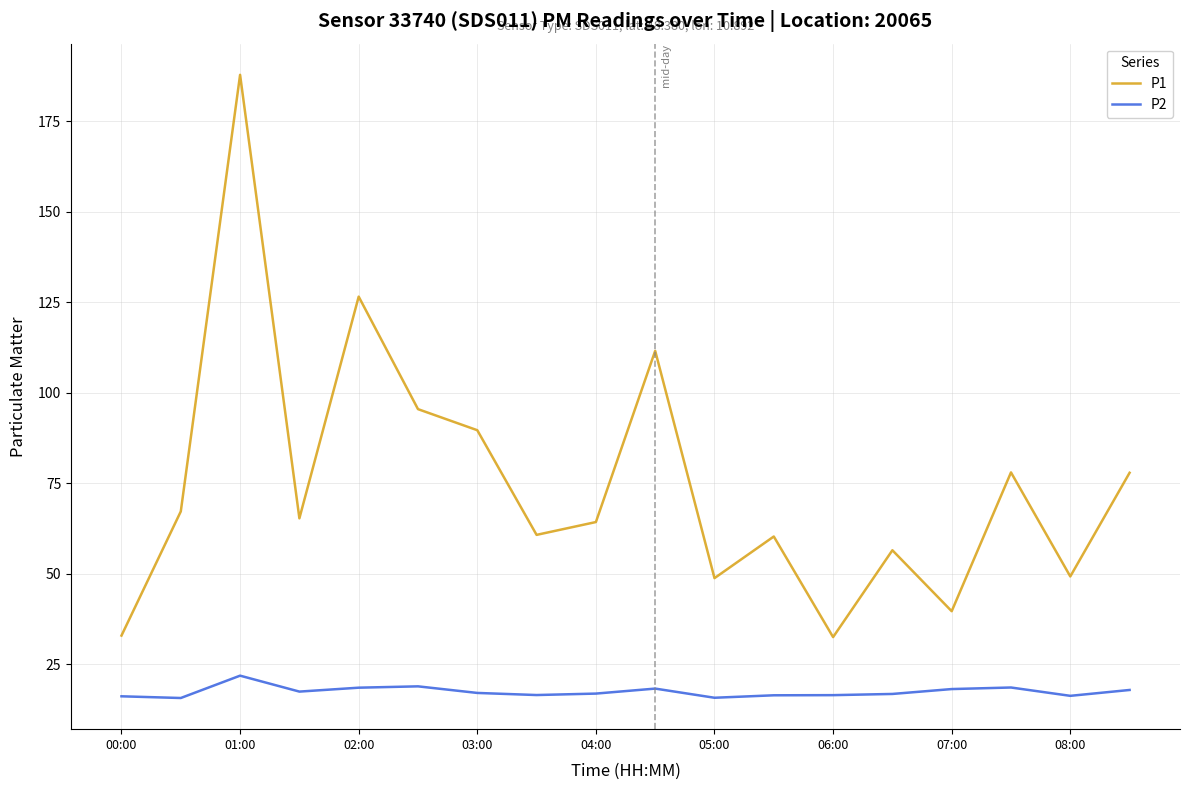

What is the average value of the P2 series?

17.5